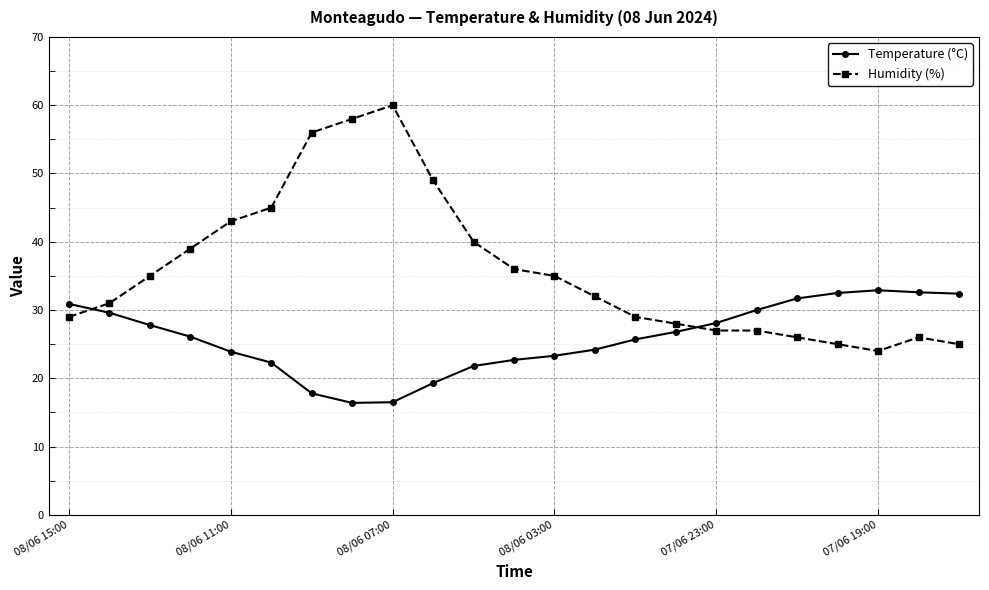

List the series in order of their overall mean, lowest first.

Temperature (°C), Humidity (%)